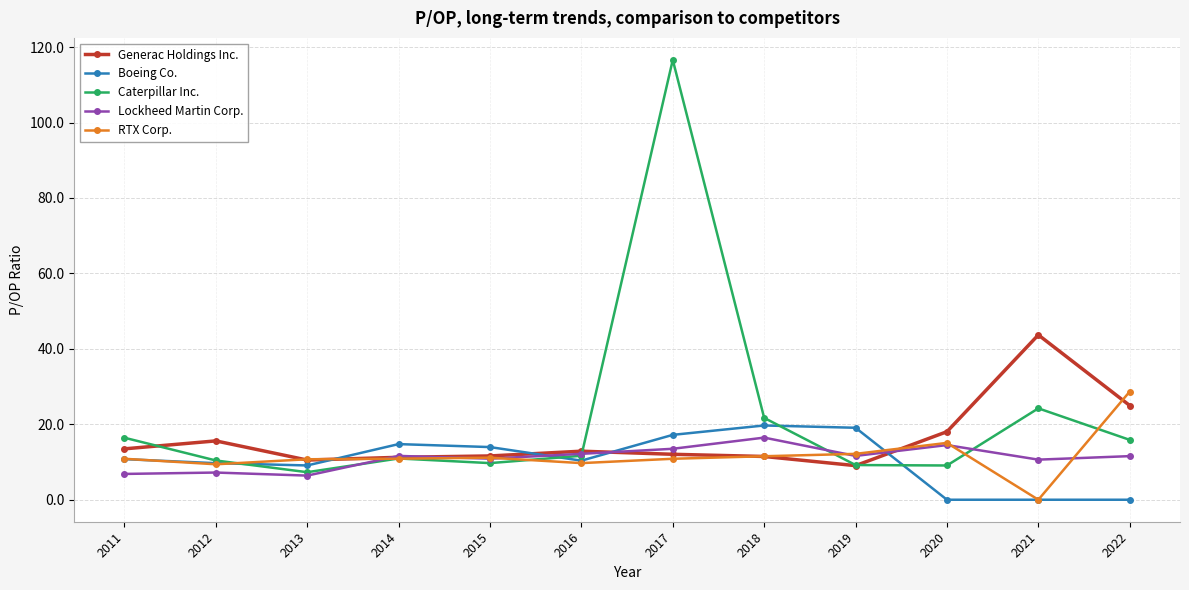

Where is the first local minimum for Caterpillar Inc.?

2013